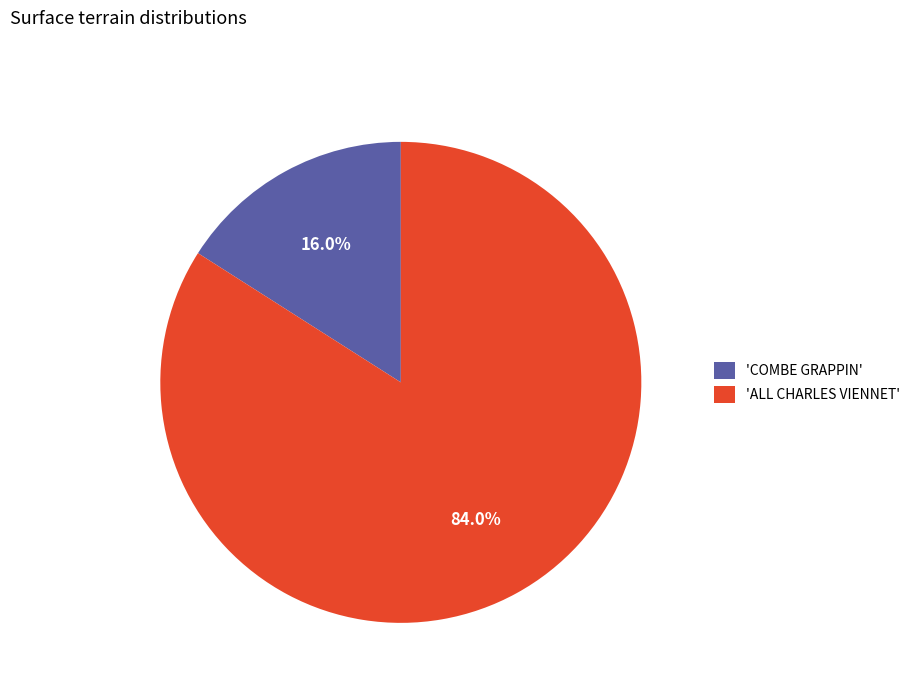

Which has a higher value, 'ALL CHARLES VIENNET' or 'COMBE GRAPPIN'?

'ALL CHARLES VIENNET'